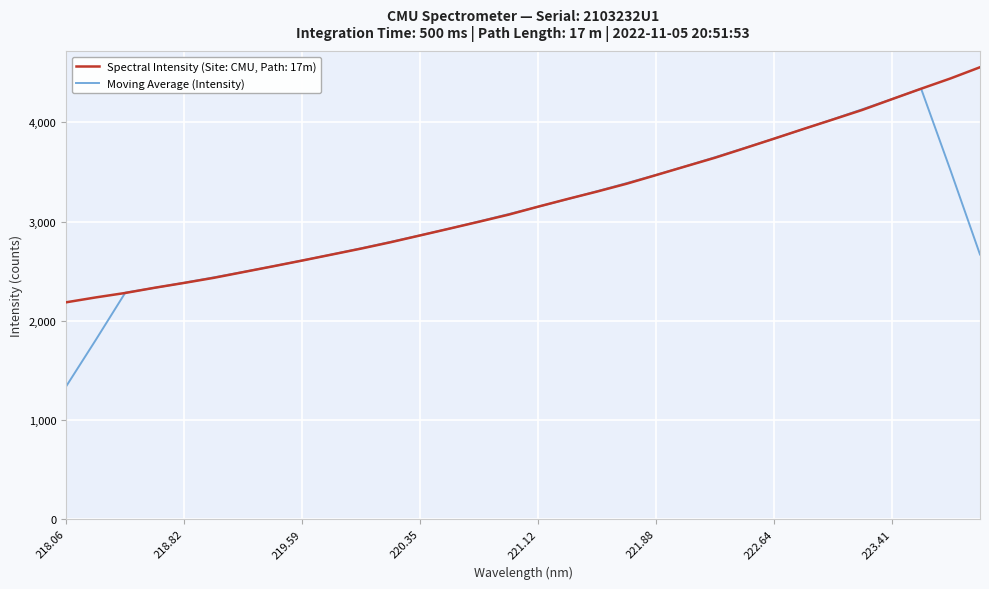

What is the maximum value shown in the chart?

4555.7